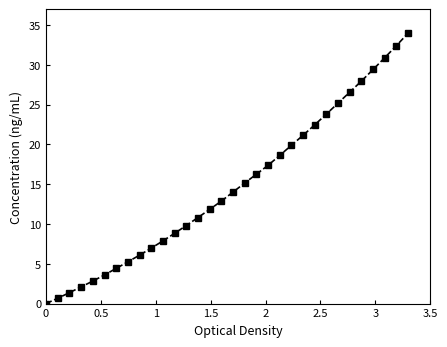

Reading right to left, list all the values displayed in this chart.

34.0	32.4	30.9	29.4	28.0	26.6	25.2	23.8	22.5	21.2	19.9	18.6	17.4	16.3	15.2	14.0	12.9	11.8	10.8	9.8	8.8	7.9	7.0	6.1	5.3	4.4	3.6	2.8	2.1	1.4	0.7	0.0